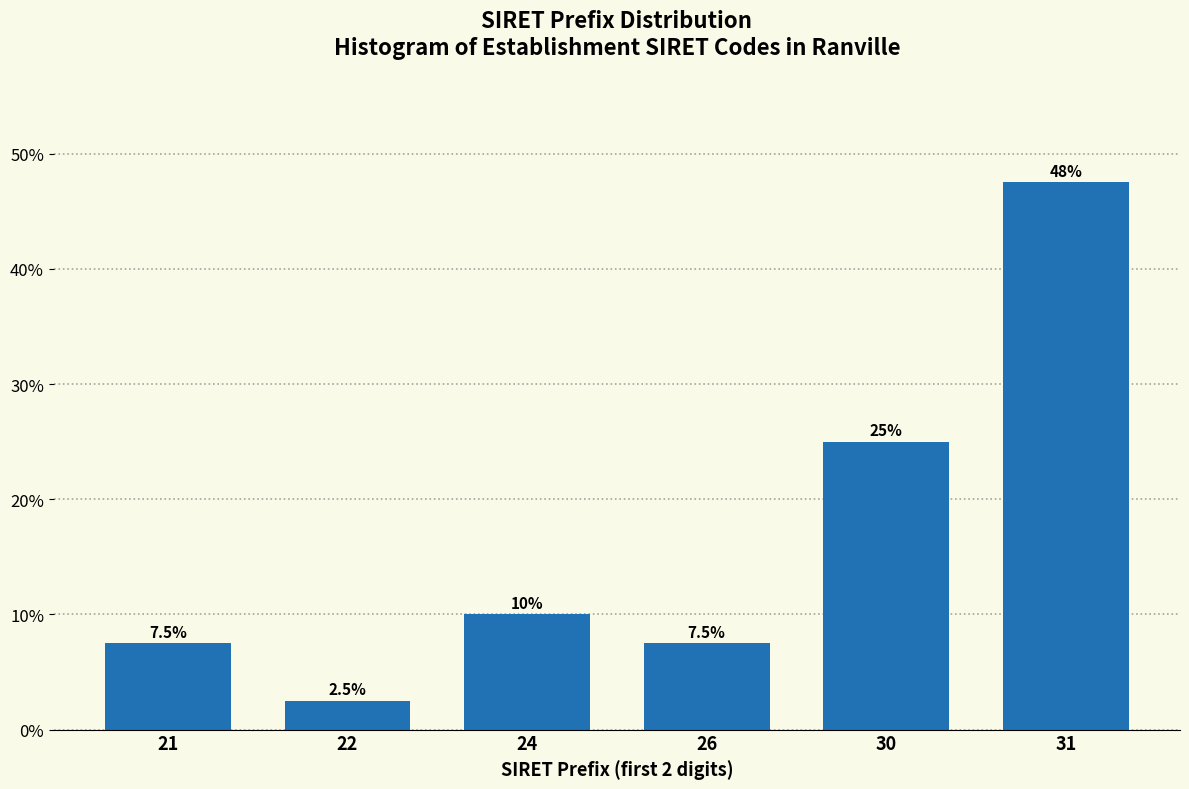

Reading left to right, transcribe all the data shown in this chart.

7.5	2.5	10.0	7.5	25.0	47.5